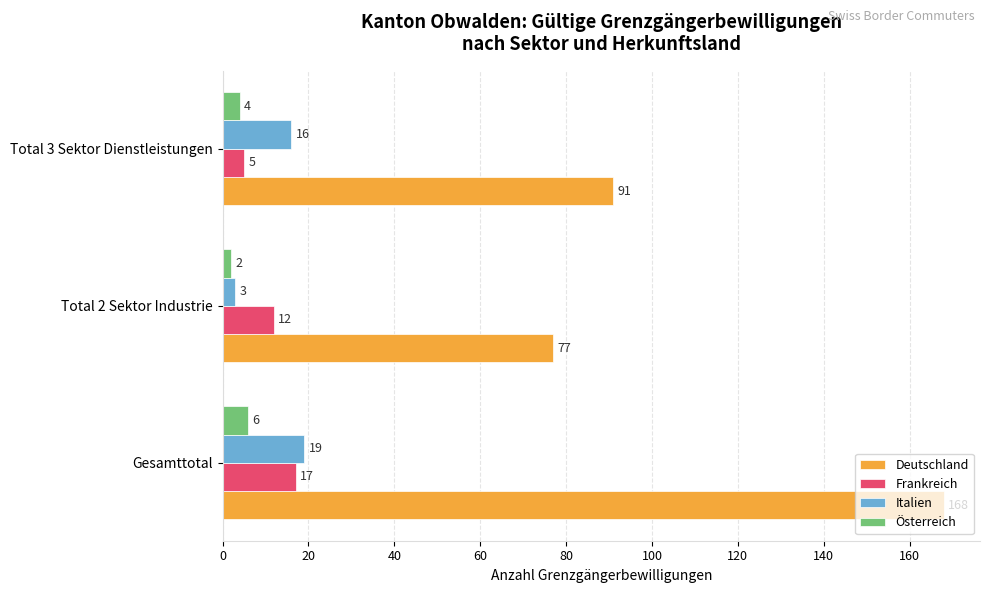

At Total 3 Sektor Dienstleistungen, list the series in order from smallest to largest.

Österreich, Frankreich, Italien, Deutschland